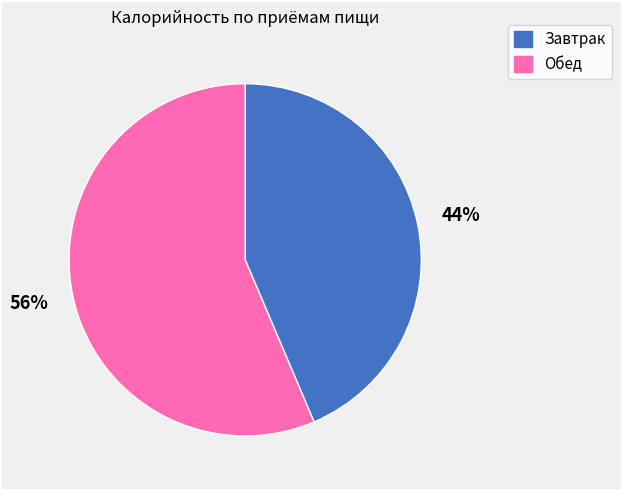

What is the smallest slice in the pie chart?

Завтрак